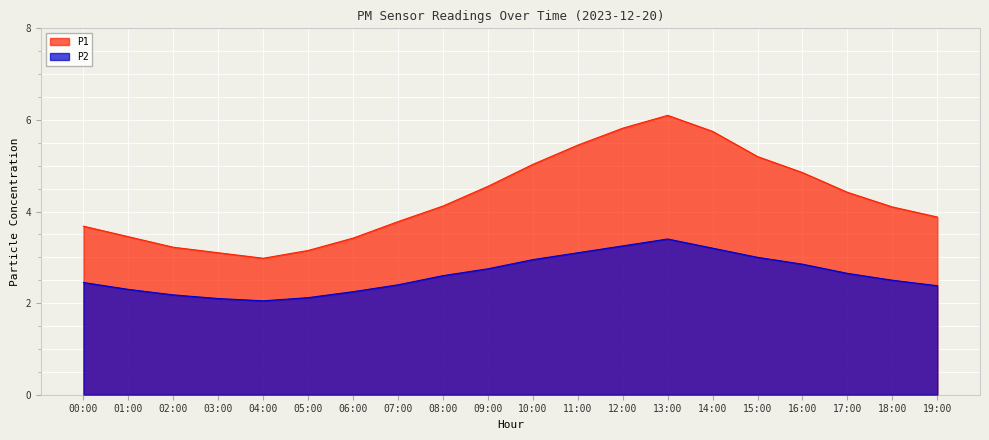

What is the difference between the P2 values at 12:00 and 17:00?

0.6